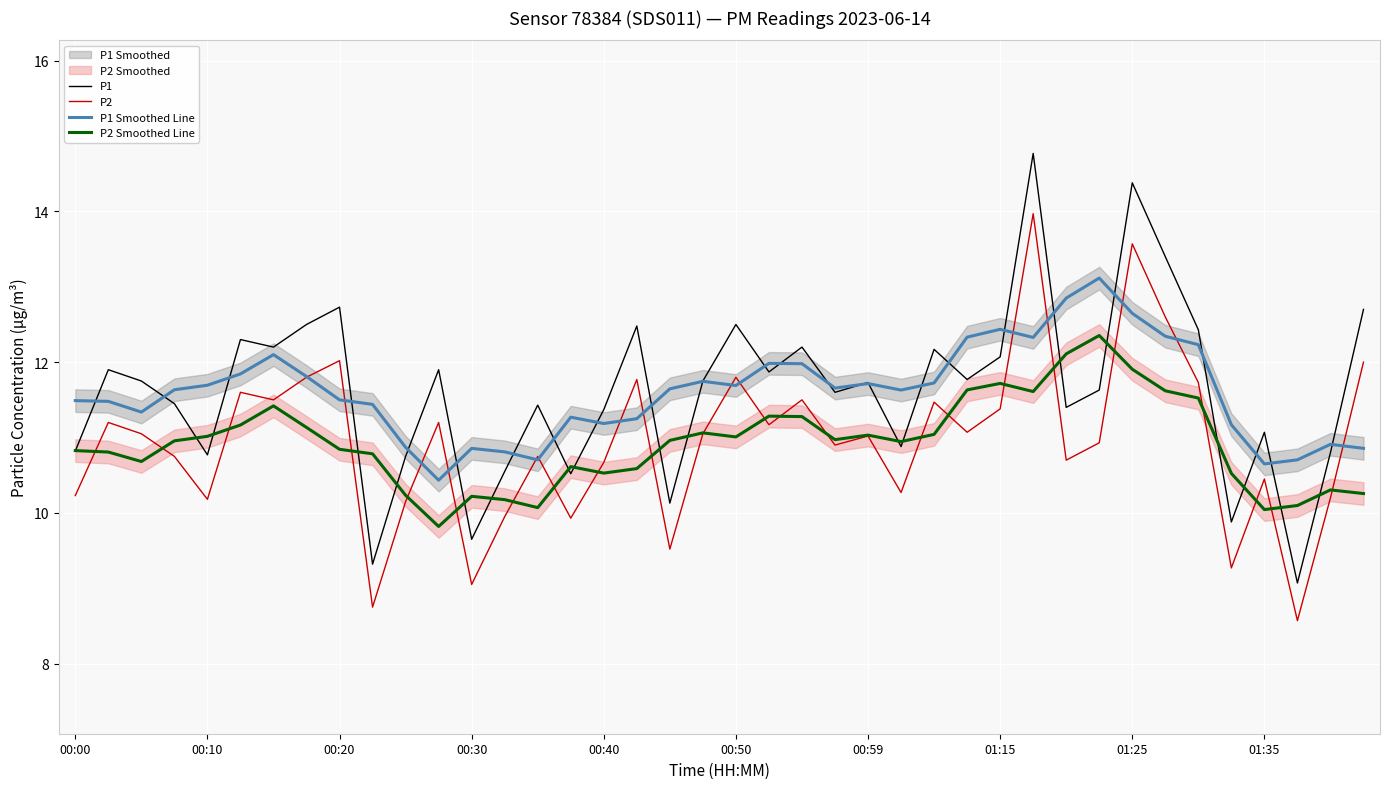

What is the maximum value for P2 Smoothed Line?

12.4